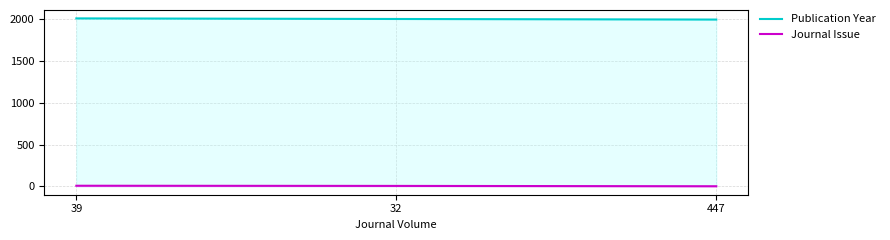

List the series in order of their overall mean, lowest first.

Journal Issue, Publication Year